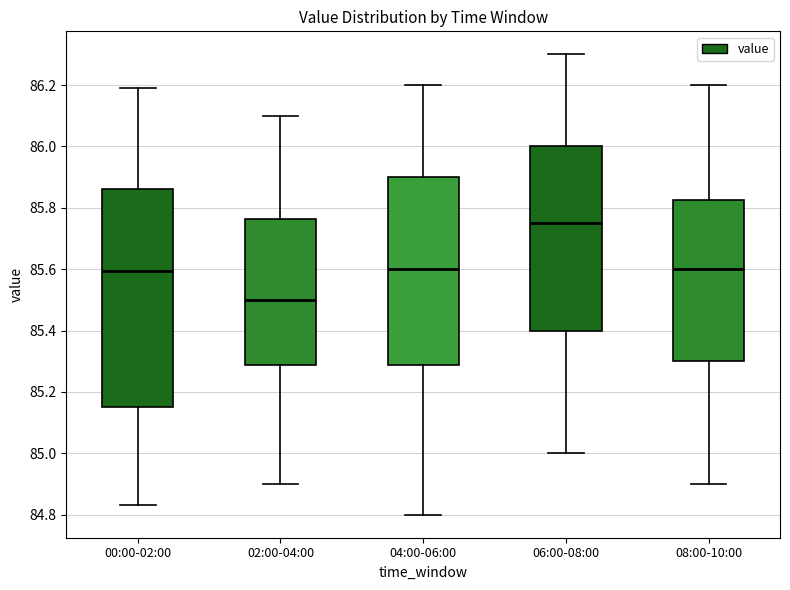

Which box is the tallest, from its lower edge to its upper edge?

00:00-02:00